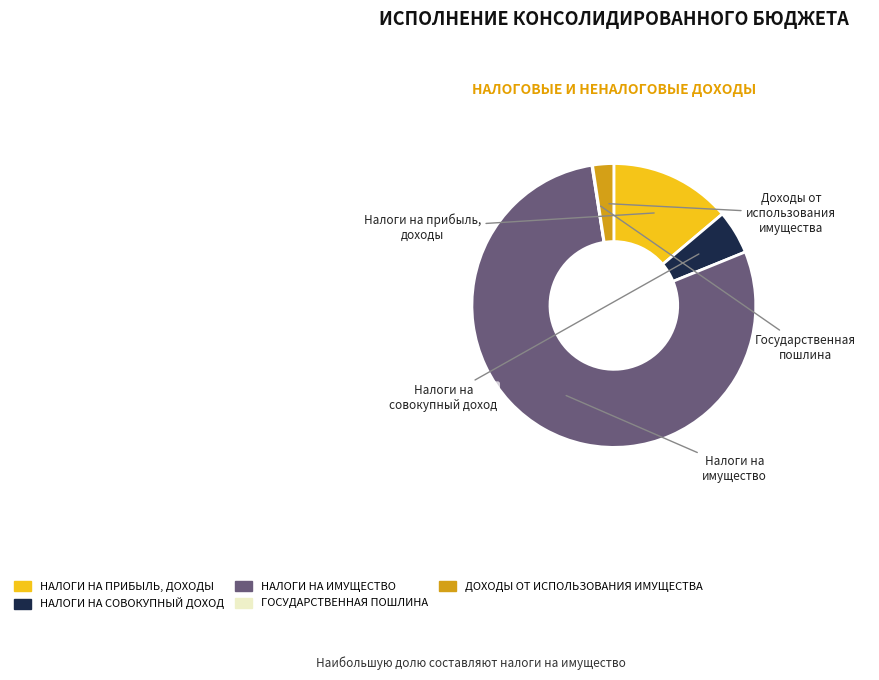

The ДОХОДЫ ОТ ИСПОЛЬЗОВАНИЯ ИМУЩЕСТВА slice represents 2% of the pie. True or false?

True